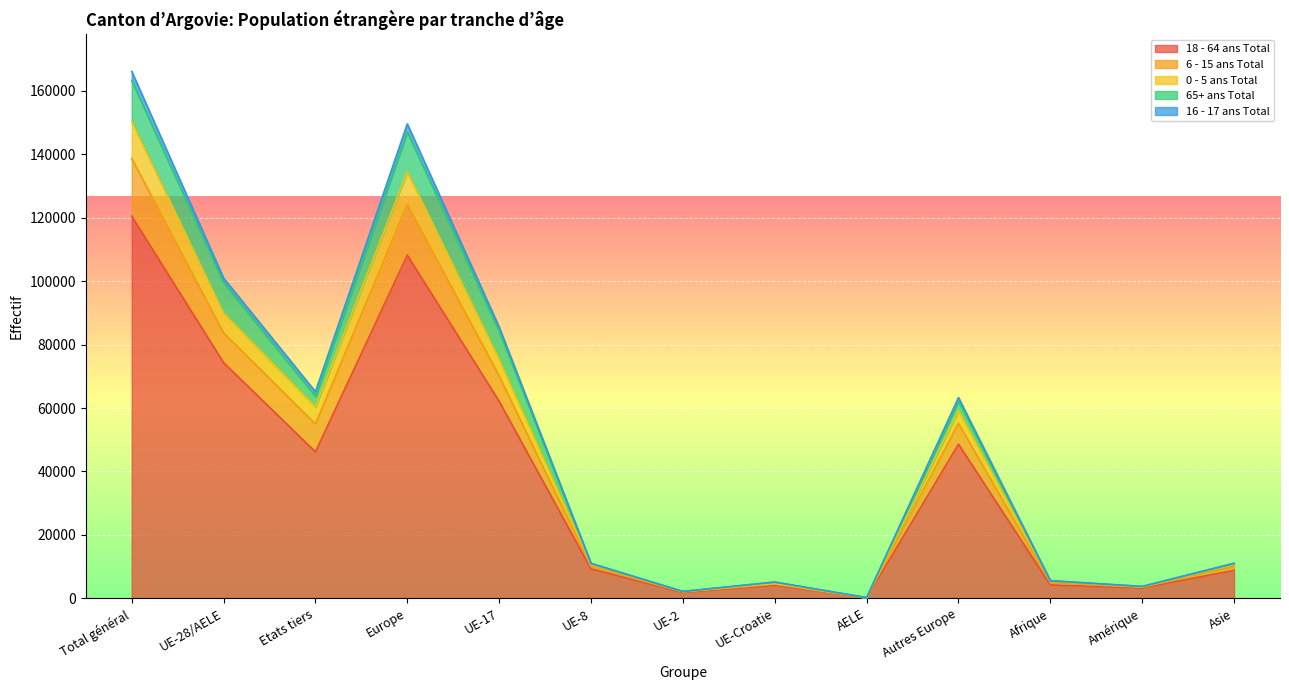

At which category is the sum across all series the highest?

Total général